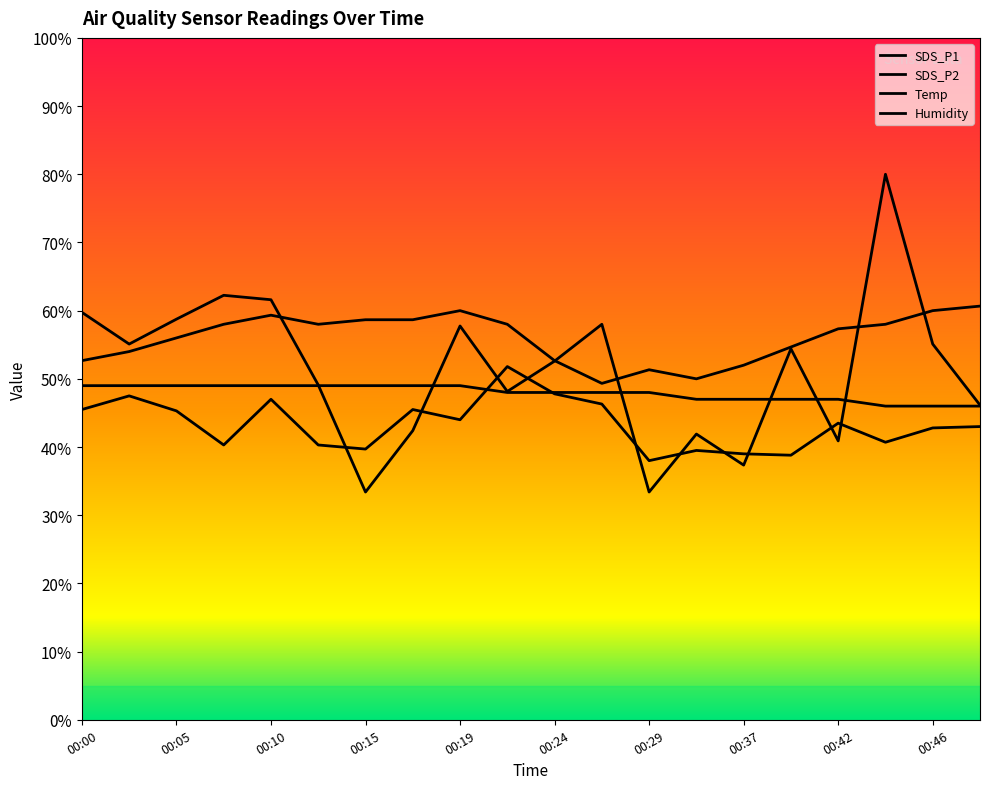

What is the total value across all series at 00:46?

203.9